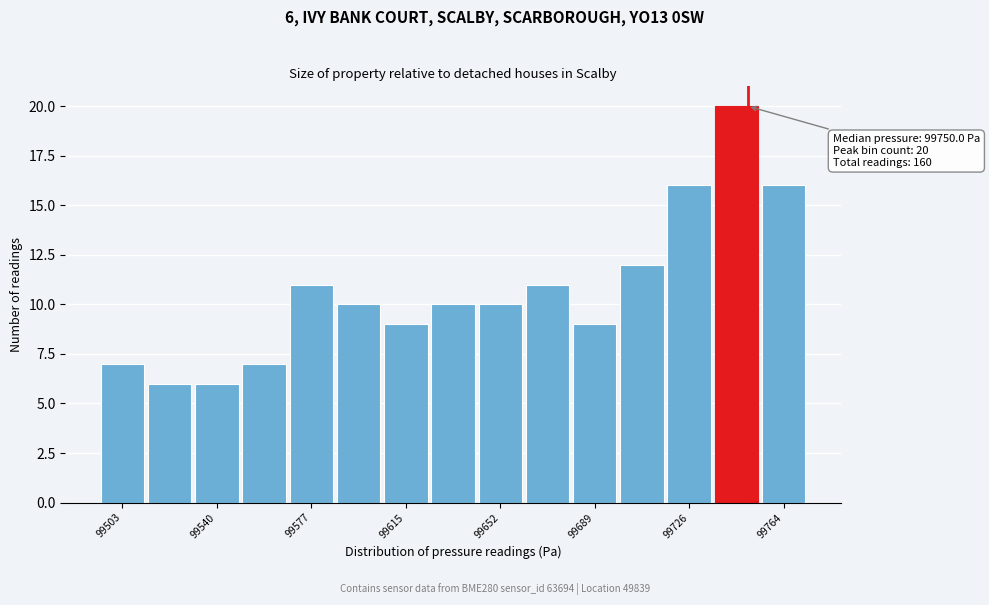

Read against the x-axis, roughly where is the centre of the tallest bar?

99745